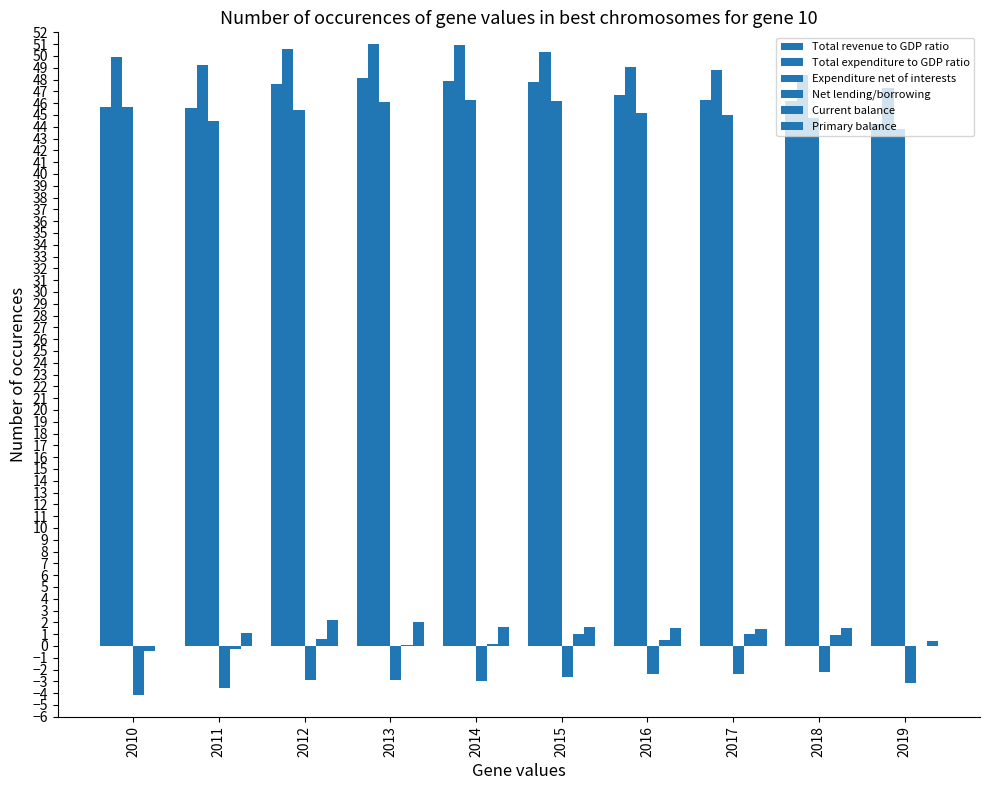

Which has a higher value, 2017 or 2018?

2017